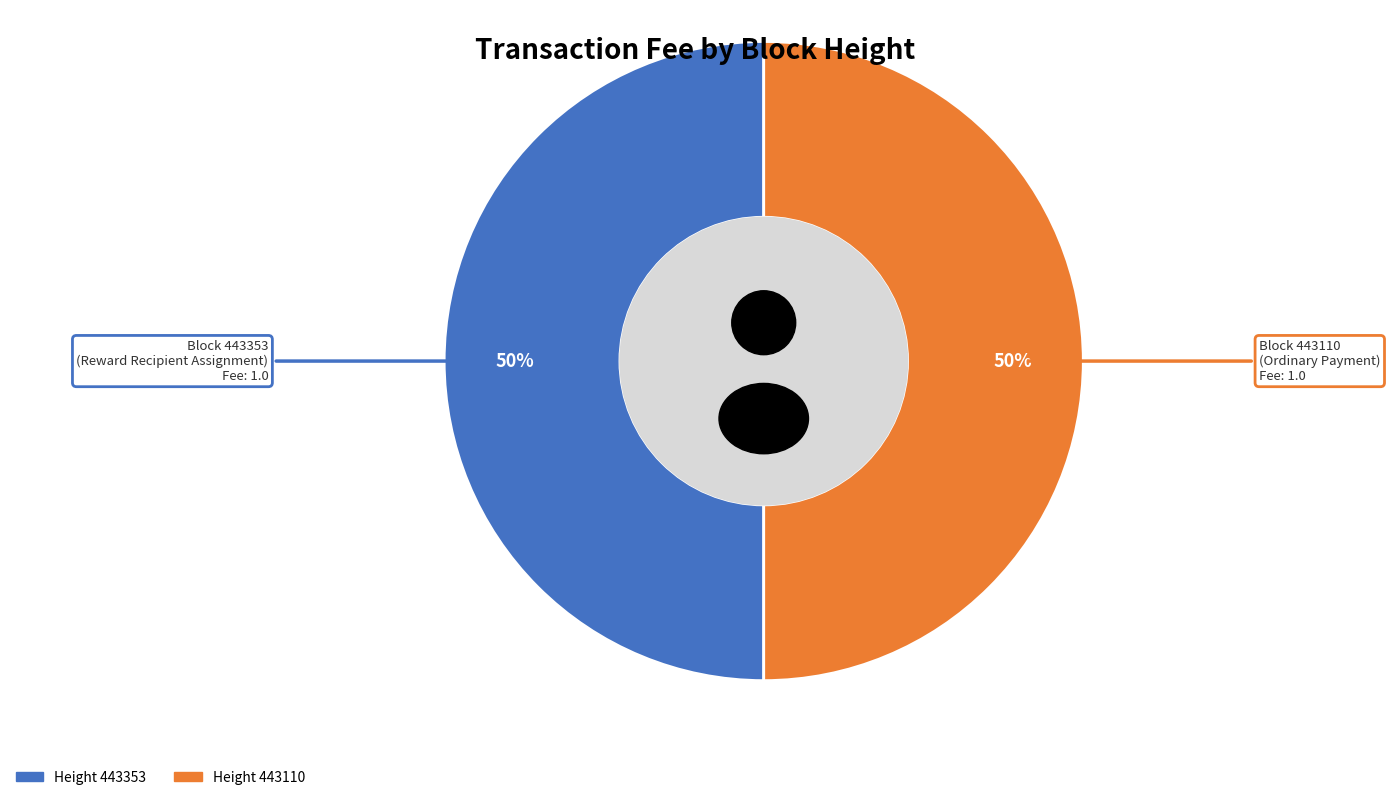

Which slice is the smallest?

443353